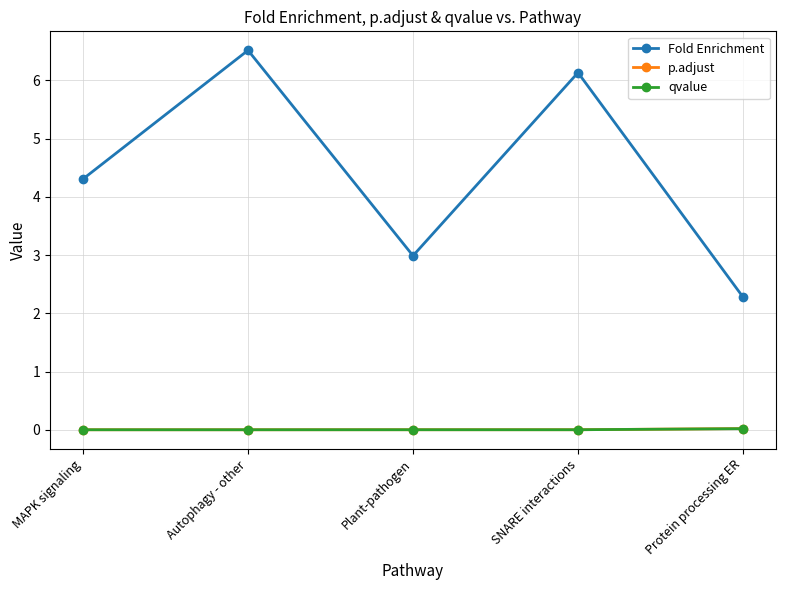

The value of p.adjust at Protein processing ER is 0.0. True or false?

True